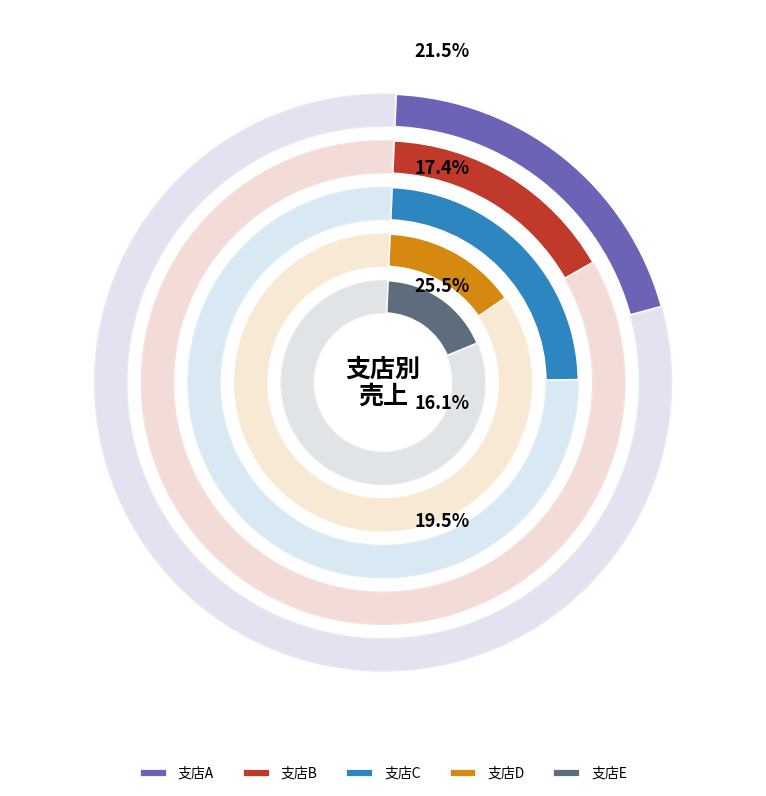

The 支店D slice represents 16% of the pie. True or false?

True